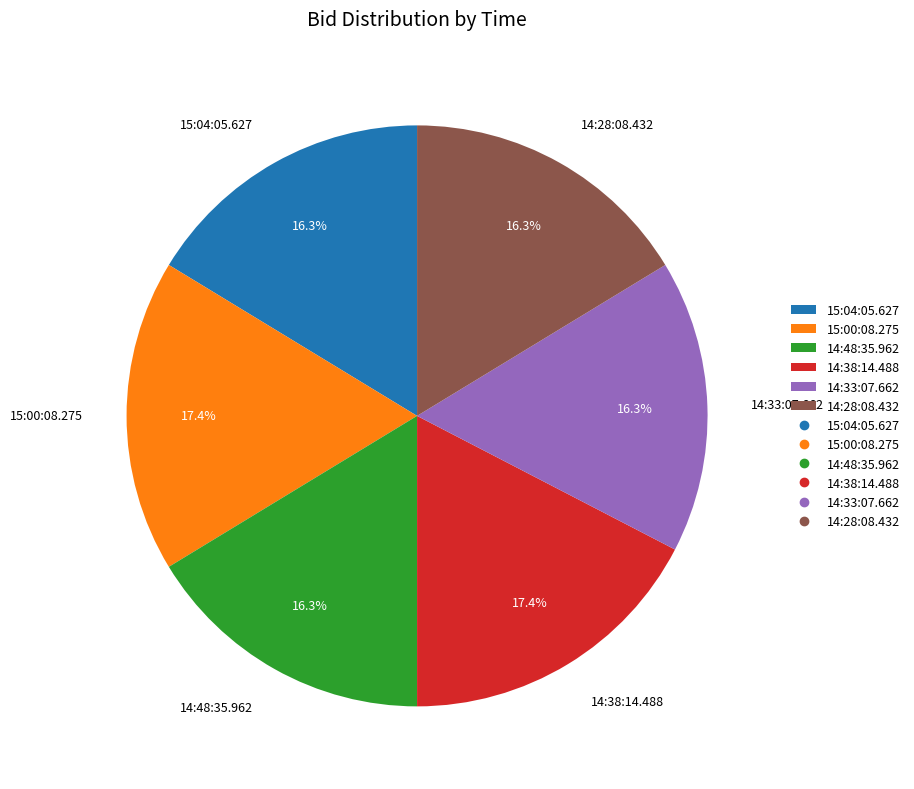

What portion of the pie excludes 14:33:07.662?

83.7%